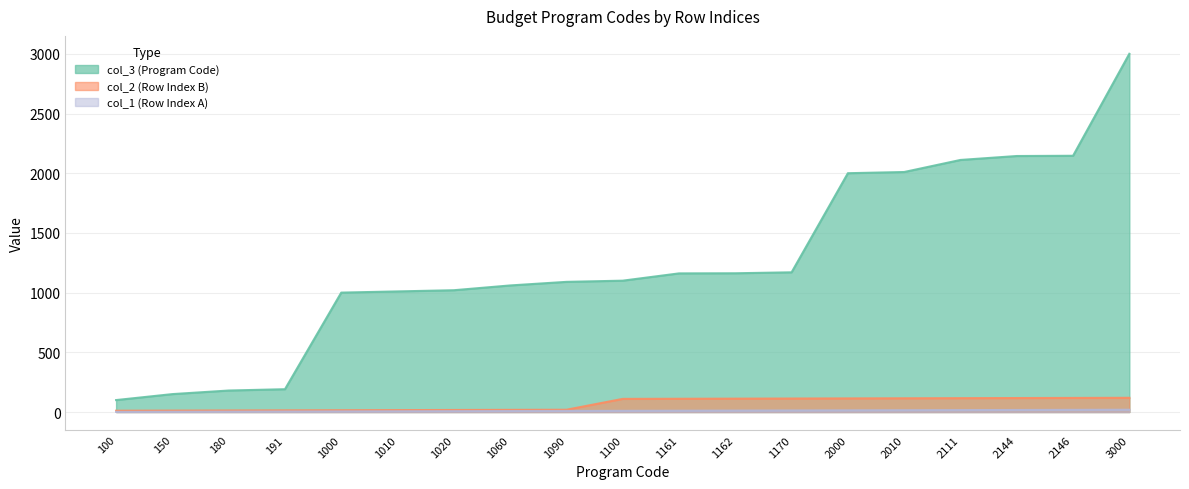

True or false: col_2 (Row Index B) and col_1 (Row Index A) intersect in this chart.

False